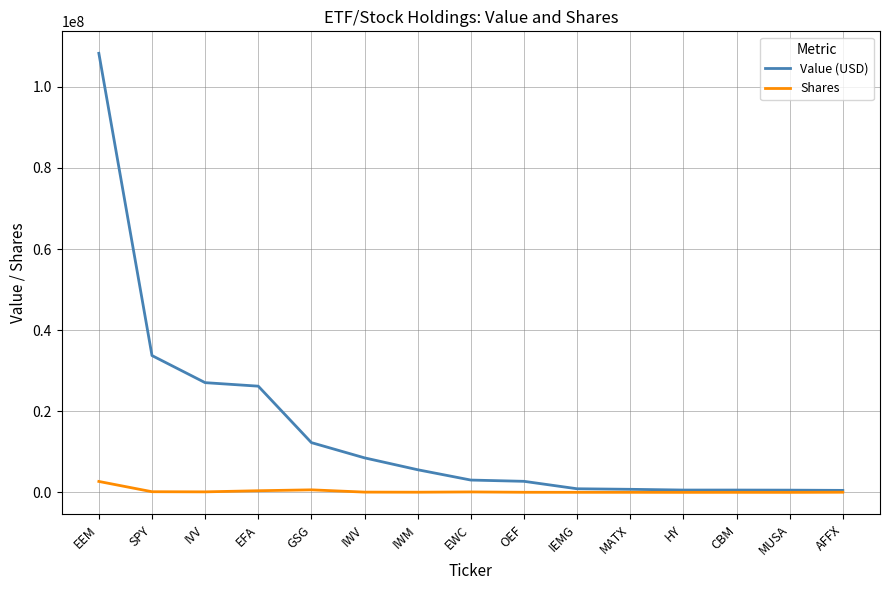

At which category is the sum across all series the highest?

EEM